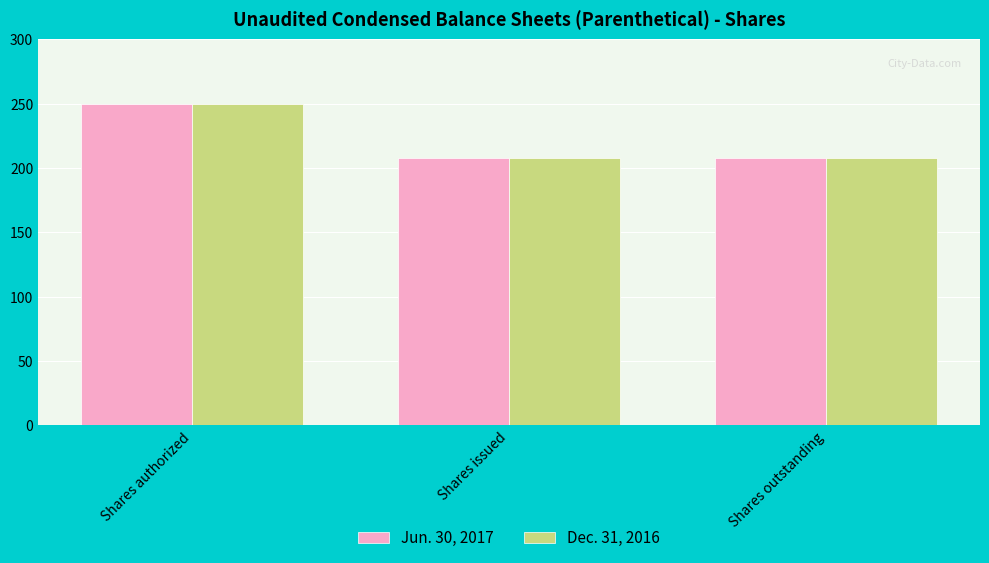

The value of Dec. 31, 2016 at Shares outstanding is 80.4. True or false?

False